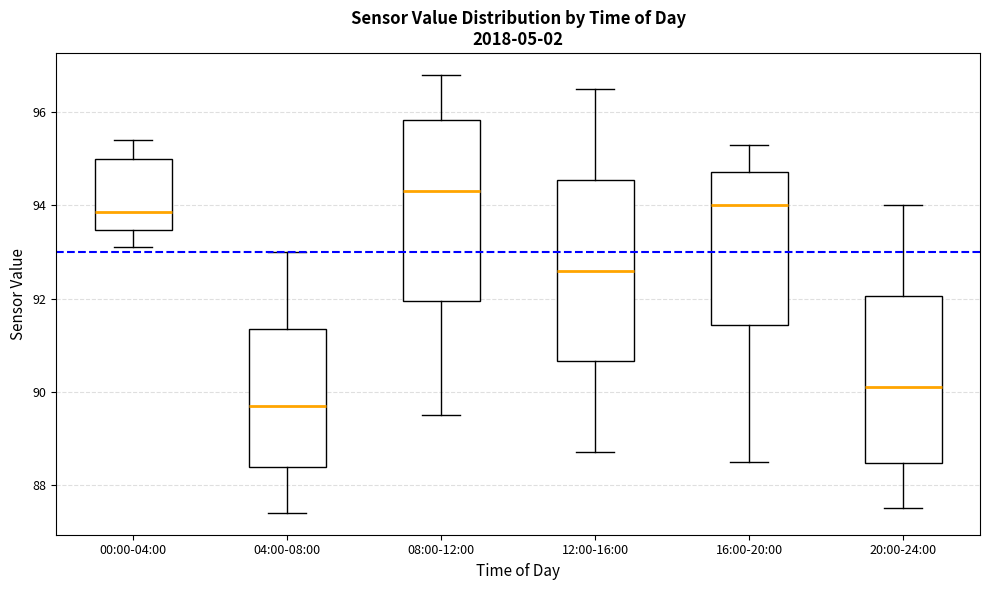

Reading left to right, read every box against the y-axis: the position of its median line, the range the box covers, and the ends of its whiskers. The values are not printed on the chart, so give them approximately, as read against the axis.

00:00-04:00: median 93.8, box 93.4 to 95.0, whiskers 93.2 to 95.4
04:00-08:00: median 89.8, box 88.4 to 91.4, whiskers 87.4 to 93.0
08:00-12:00: median 94.4, box 92.0 to 95.8, whiskers 89.6 to 96.8
12:00-16:00: median 92.6, box 90.6 to 94.6, whiskers 88.8 to 96.6
16:00-20:00: median 94.0, box 91.4 to 94.8, whiskers 88.6 to 95.4
20:00-24:00: median 90.2, box 88.4 to 92.0, whiskers 87.6 to 94.0